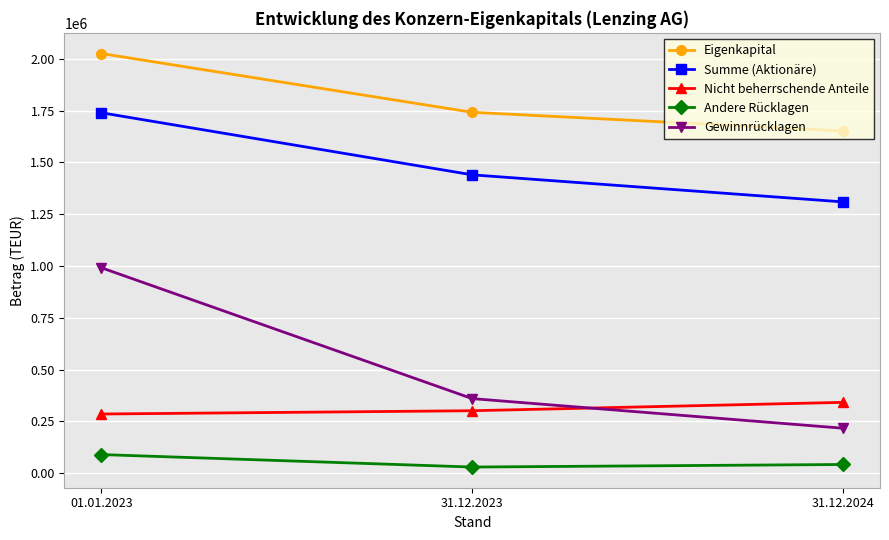

True or false: Summe (Aktionäre) has a value of 385751 at 01.01.2023.

False